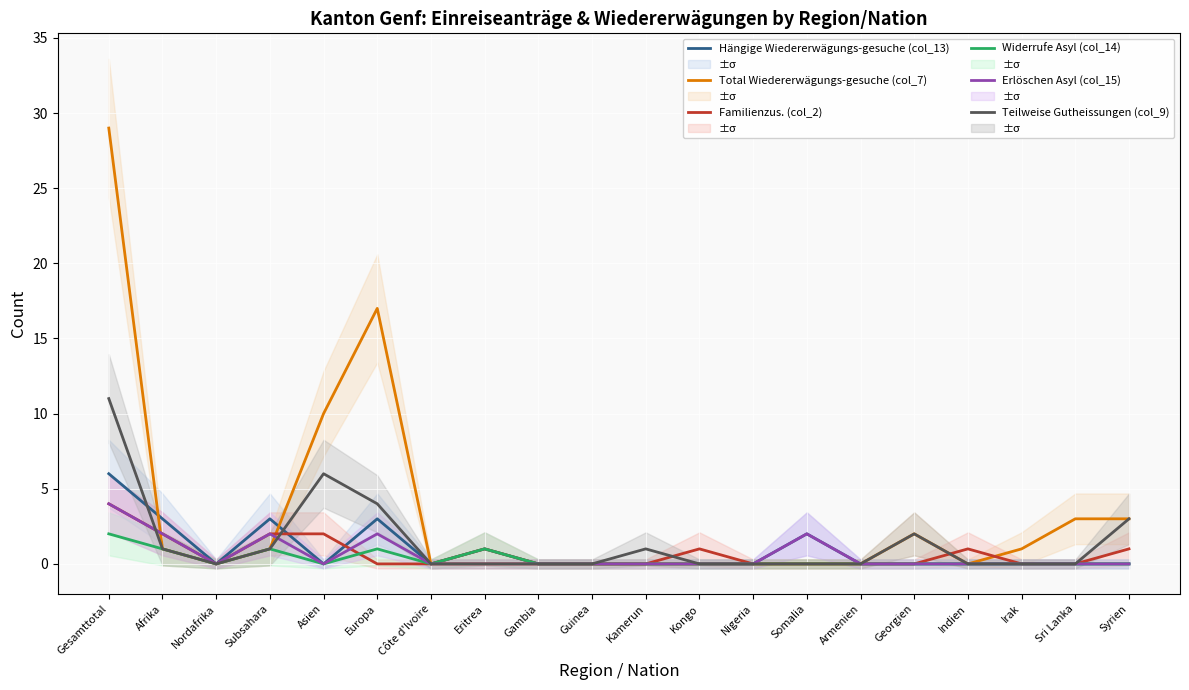

Between Armenien and Asien, which is larger?

Armenien